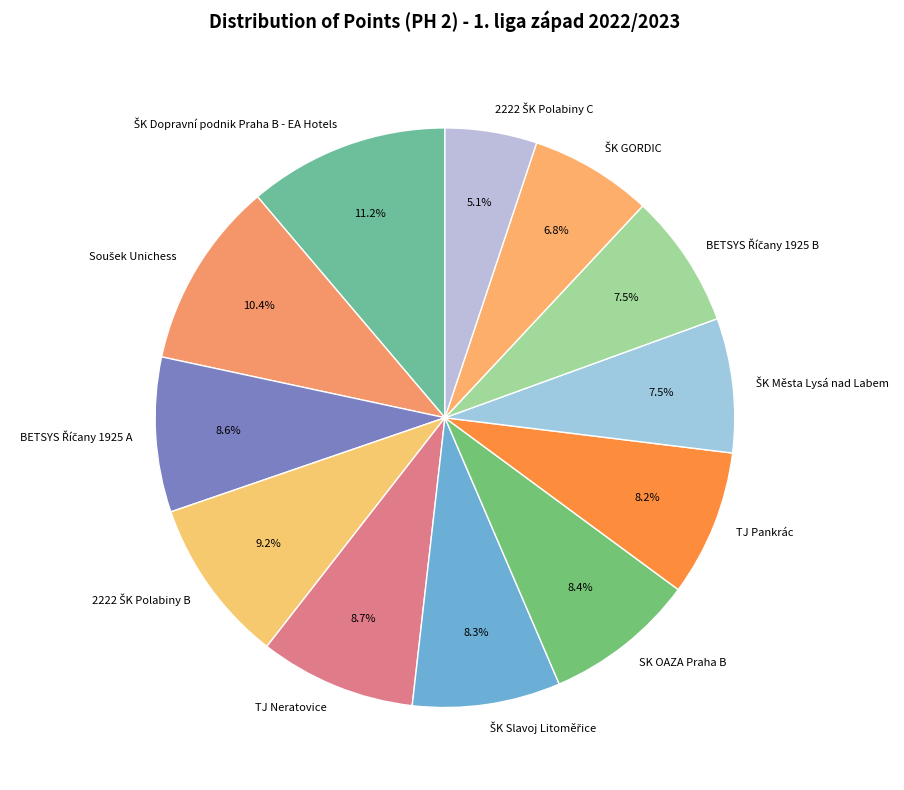

To the nearest percent, what is the average slice percentage?

8%